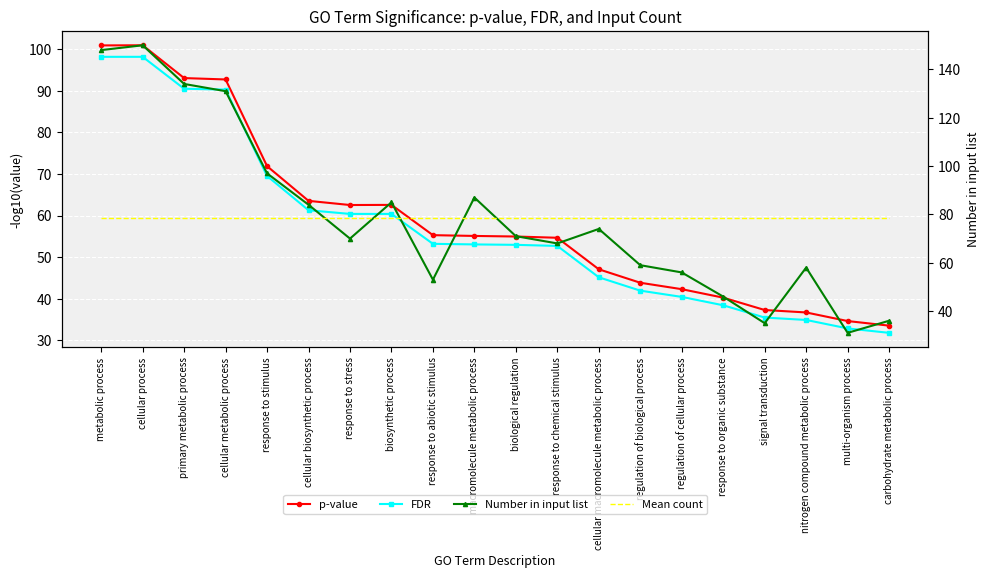

Which series has the largest total across all categories?

Number in input list